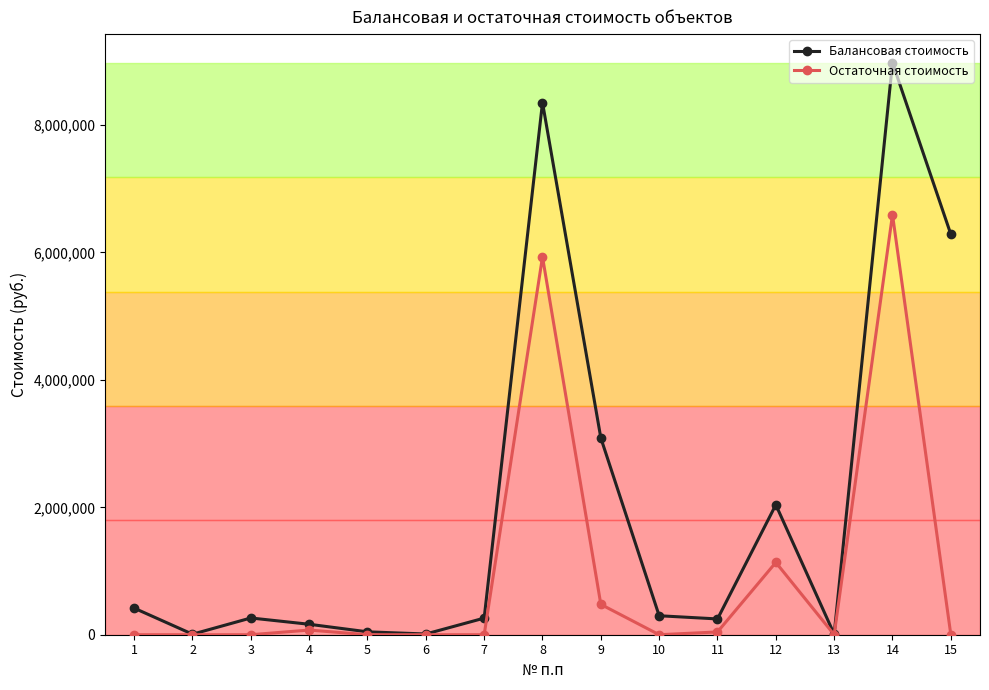

True or false: Остаточная стоимость has more than 1 points higher than both neighbors.

True